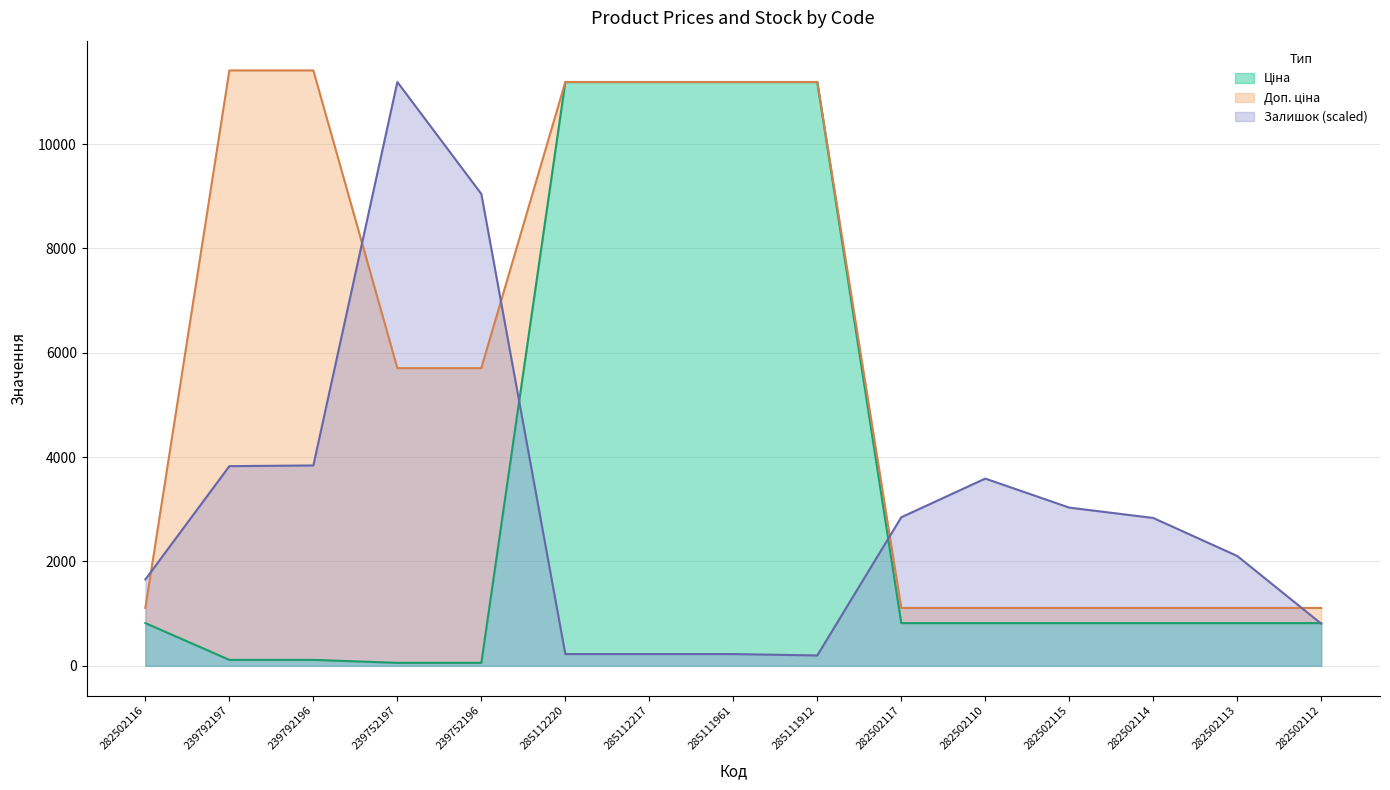

What is the average value of the Залишок series?

3042.6